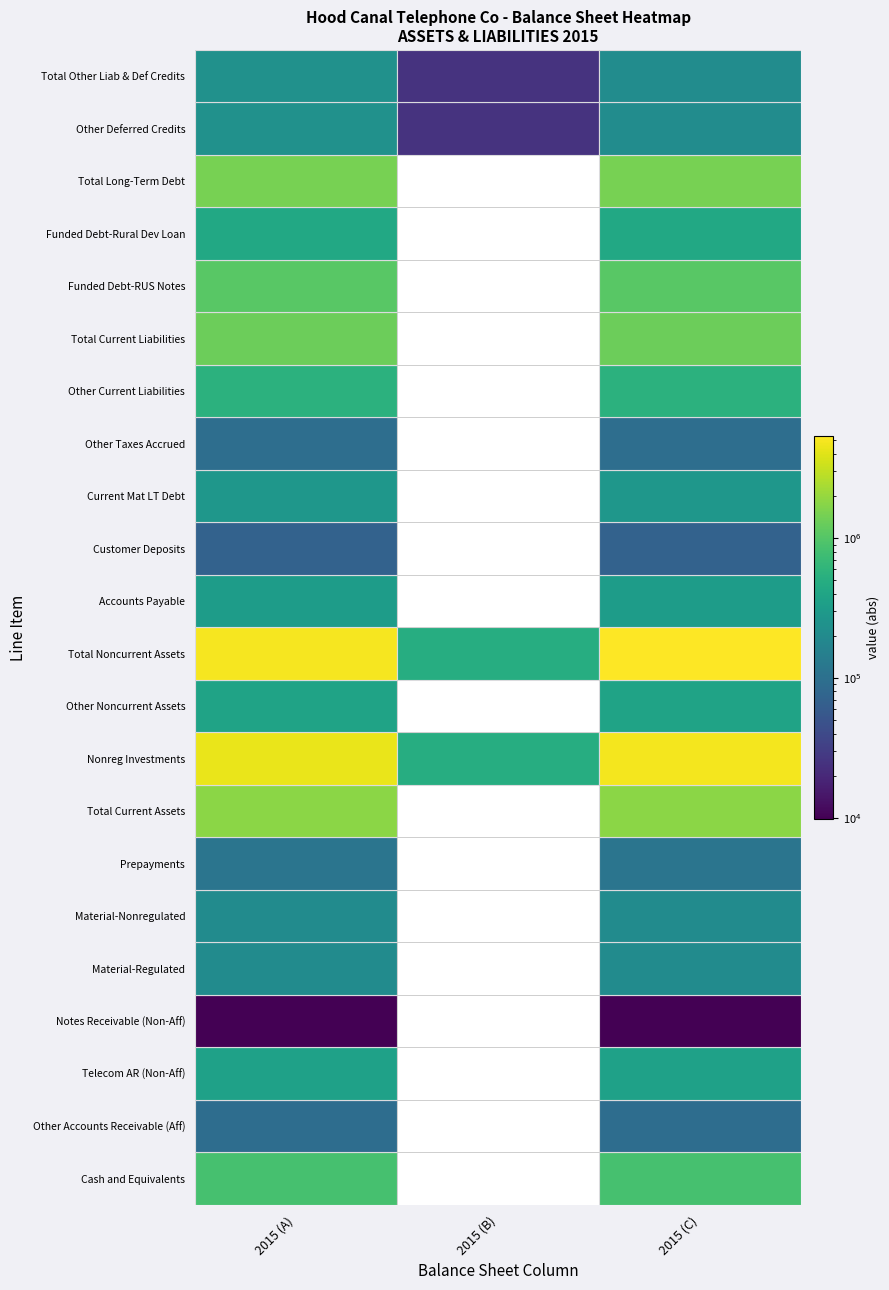

Count the Current Mat LT Debt values in the range 0 to 275300.

3